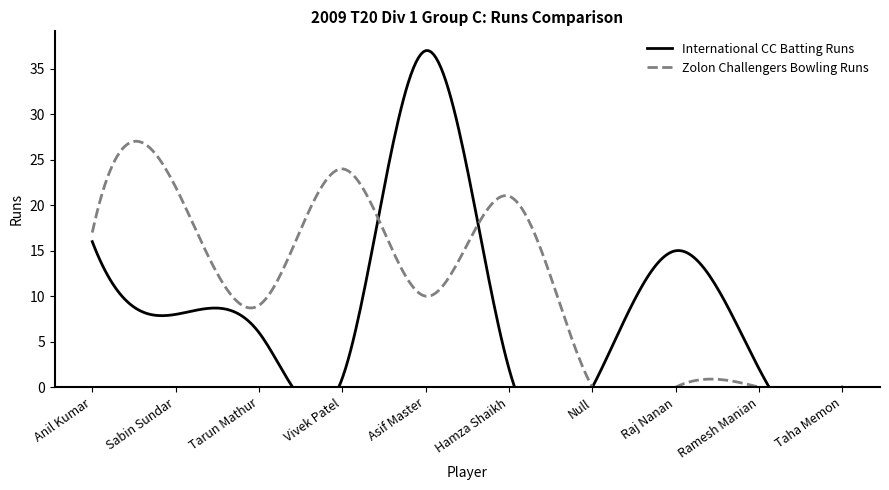

What is the value of the International CC Batting Runs point at the 8th from the left?

15